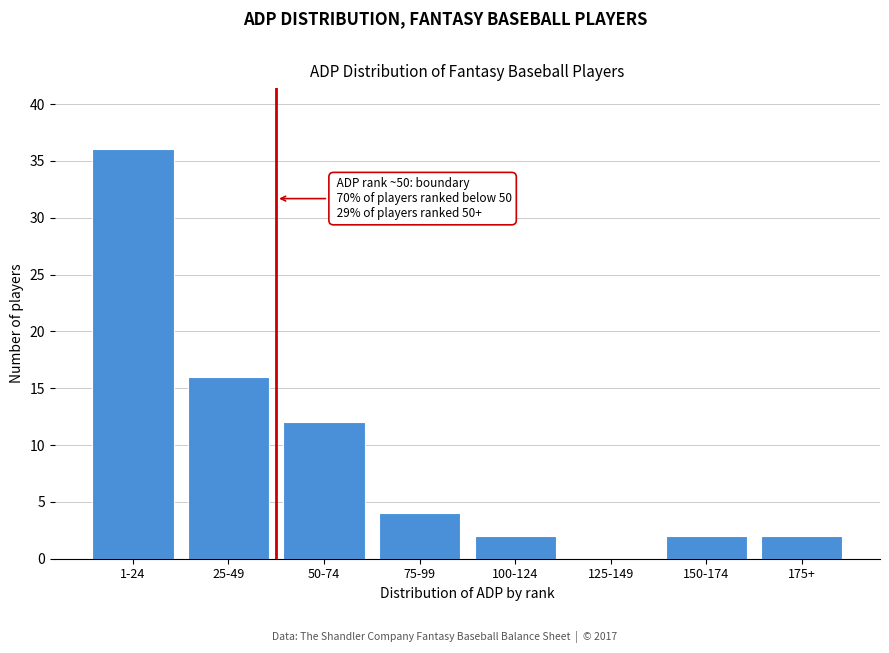

Reading left to right, transcribe all the data shown in this chart.

1-24=36	25-49=16	50-74=12	75-99=4	100-124=2	125-149=0	150-174=2	175+=2